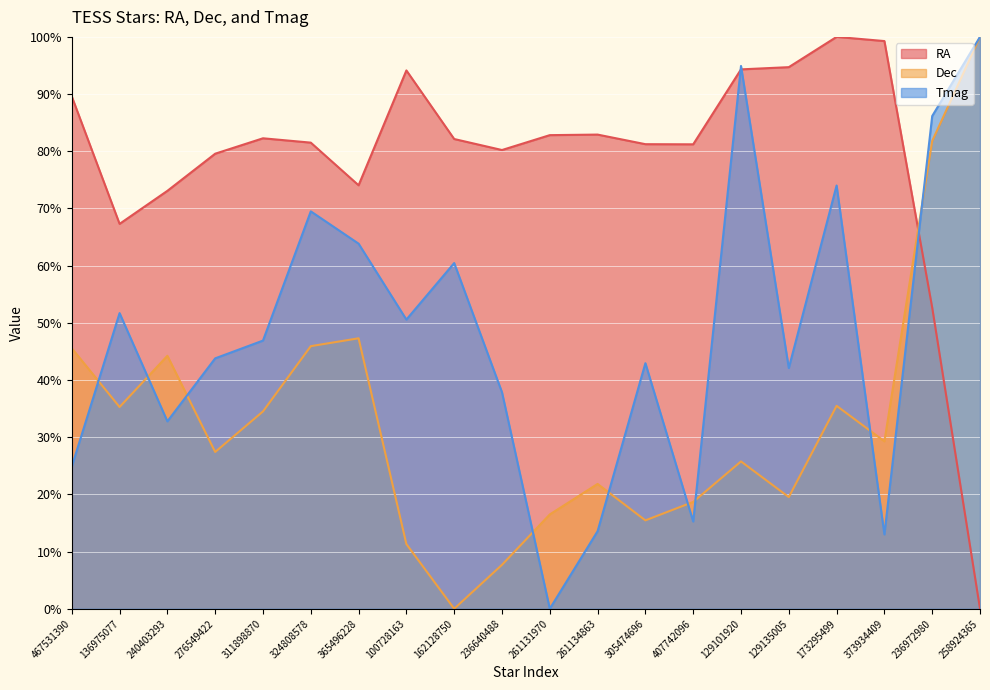

True or false: Tmag has a value of 18.9 at 373934409.

False